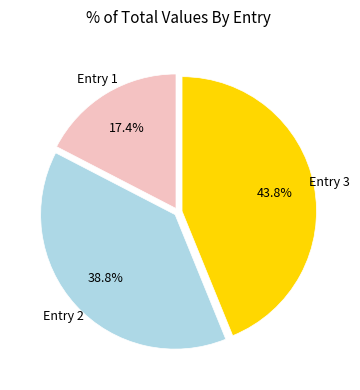

How many segments does this pie chart have?

3